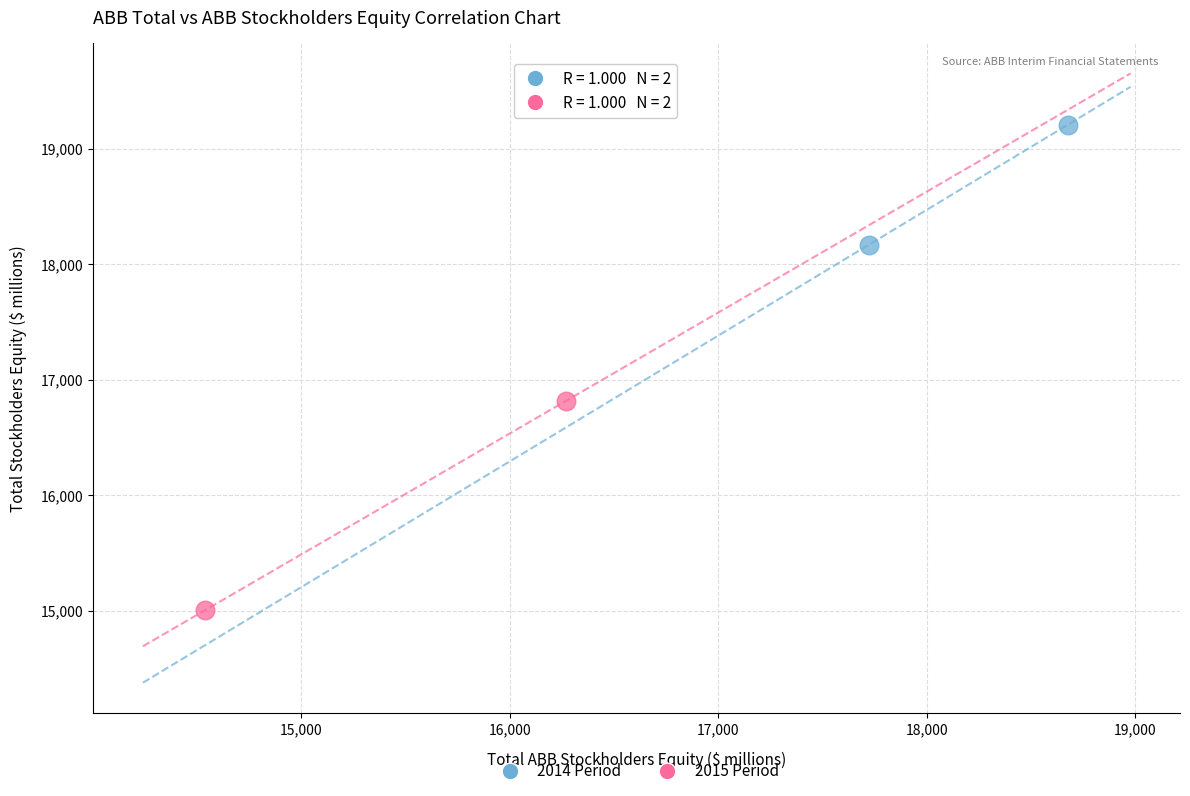

What are all the series names shown in the legend?

2014 Period, 2015 Period